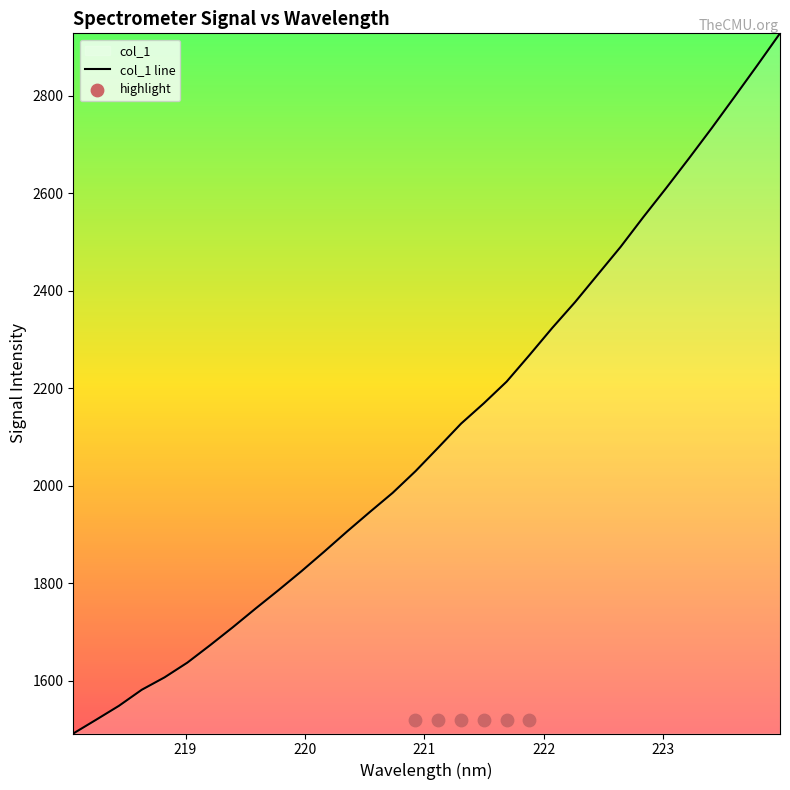

What is the ratio of the value at 223.9802 to the value at 222.4538?

1.2